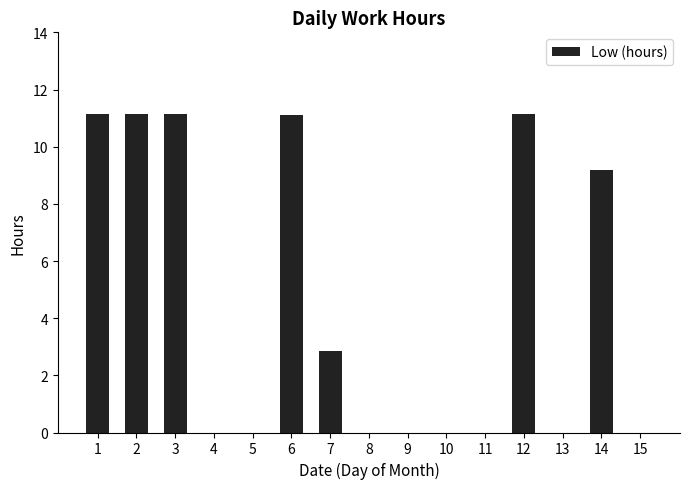

What is the maximum value shown in the chart?

11.2